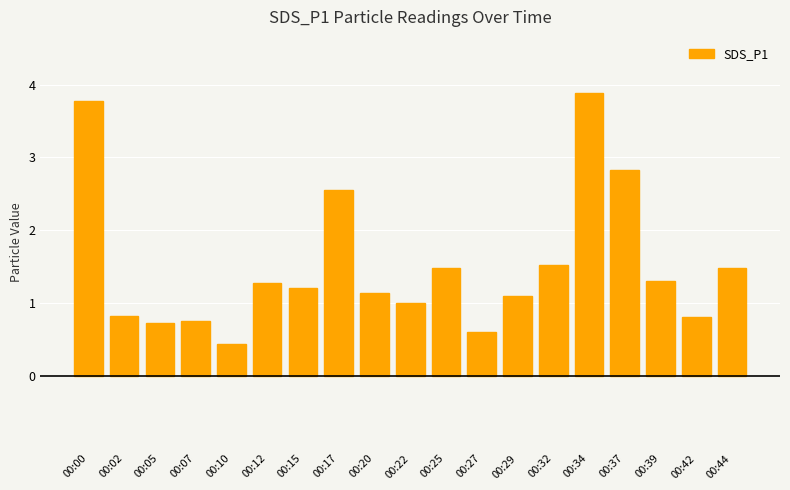

True or false: the data shows 0.7 at 00:10.

False